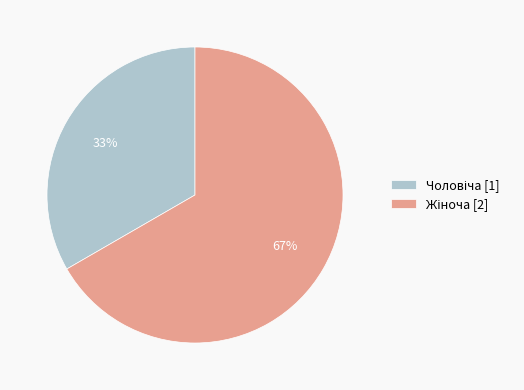

To the nearest percent, what is the average slice percentage?

50%